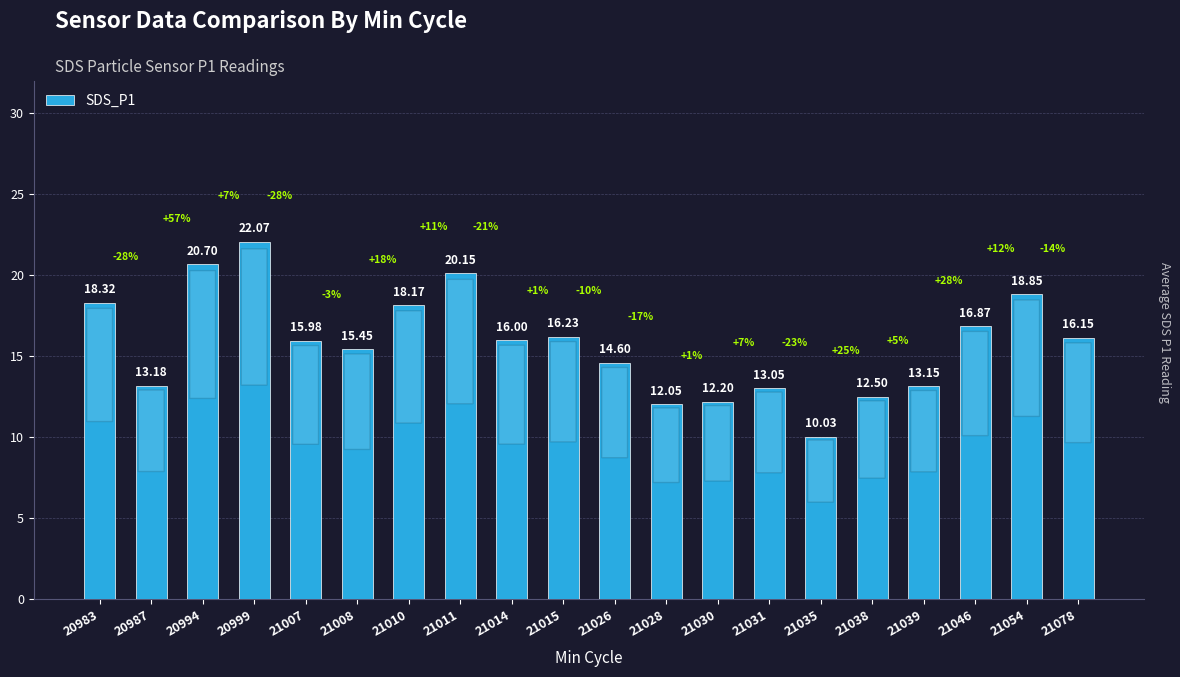

Rank the categories by value from highest to lowest.

20999, 20994, 21011, 21054, 20983, 21010, 21046, 21015, 21078, 21014, 21007, 21008, 21026, 20987, 21039, 21031, 21038, 21030, 21028, 21035